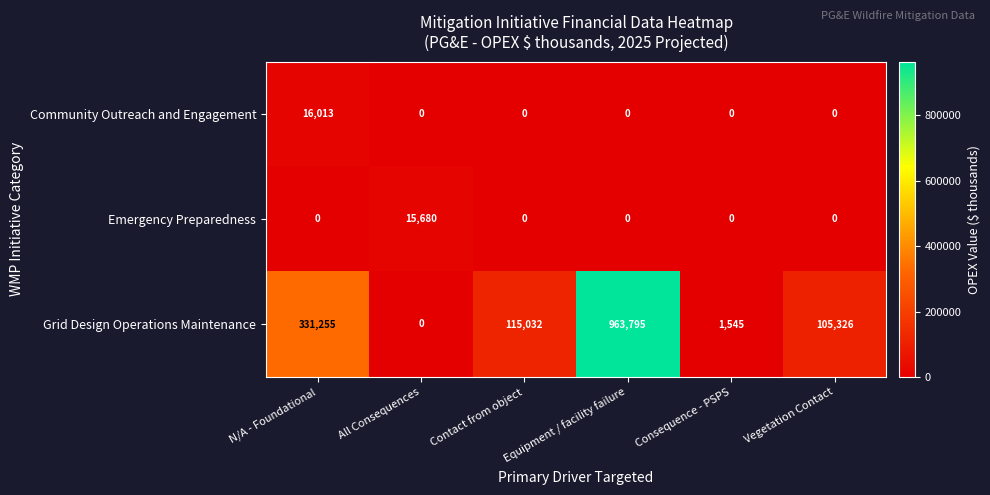

How many distinct data groups are displayed?

3